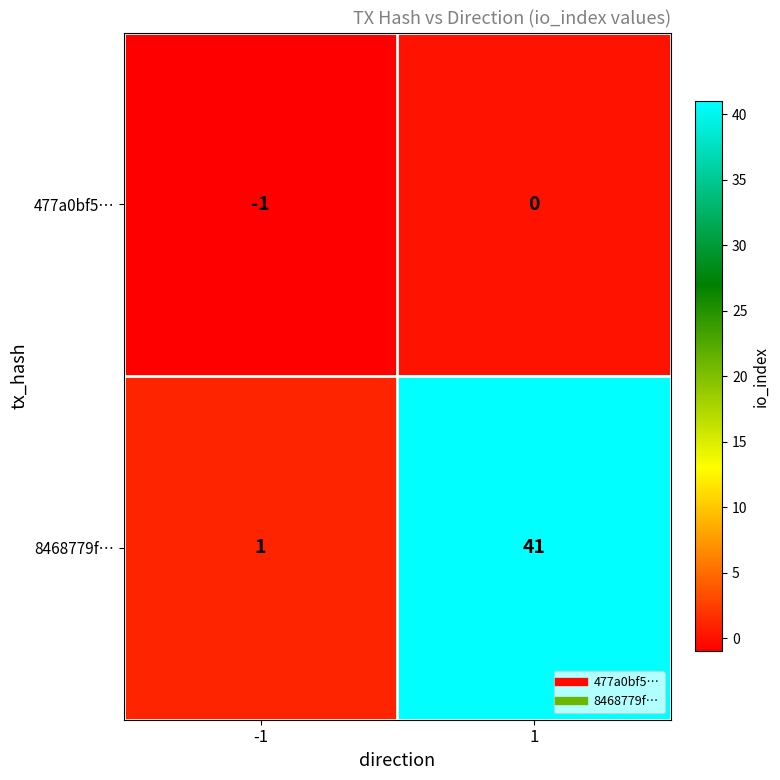

How many distinct data groups are displayed?

2